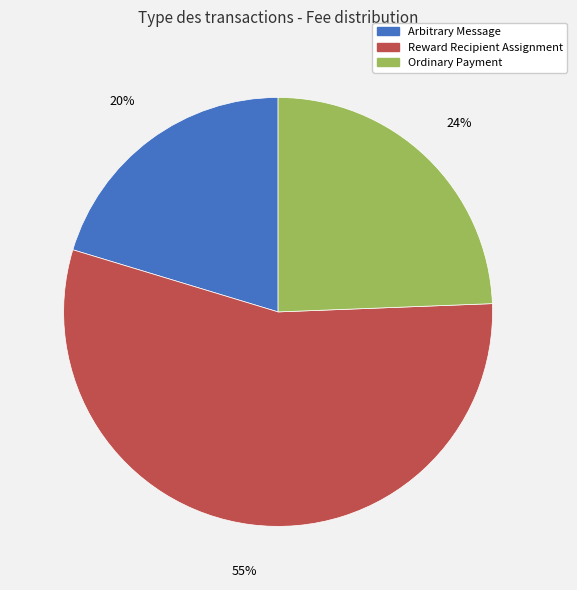

How many segments does this pie chart have?

3